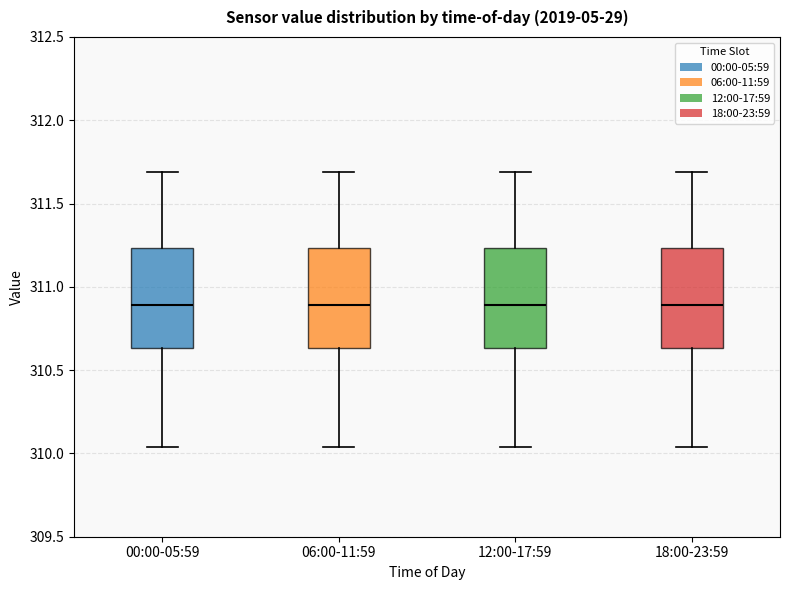

Reading left to right, transcribe this box plot: for each box, give where its median line is, the range the box spans, and where its two whiskers end, as read against the y-axis. The values are not printed on the chart, so give them approximately, as read against the axis.

00:00-05:59: median 310.90, box 310.65 to 311.25, whiskers 310.05 to 311.70
06:00-11:59: median 310.90, box 310.65 to 311.25, whiskers 310.05 to 311.70
12:00-17:59: median 310.90, box 310.65 to 311.25, whiskers 310.05 to 311.70
18:00-23:59: median 310.90, box 310.65 to 311.25, whiskers 310.05 to 311.70